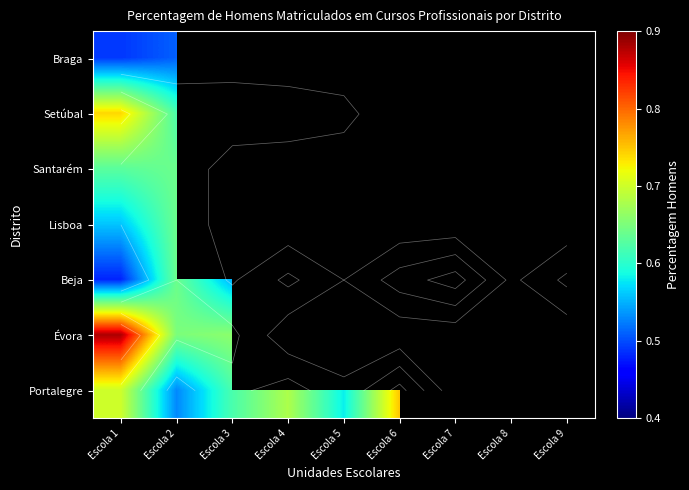

At how many categories does at least one series exceed 0?

9